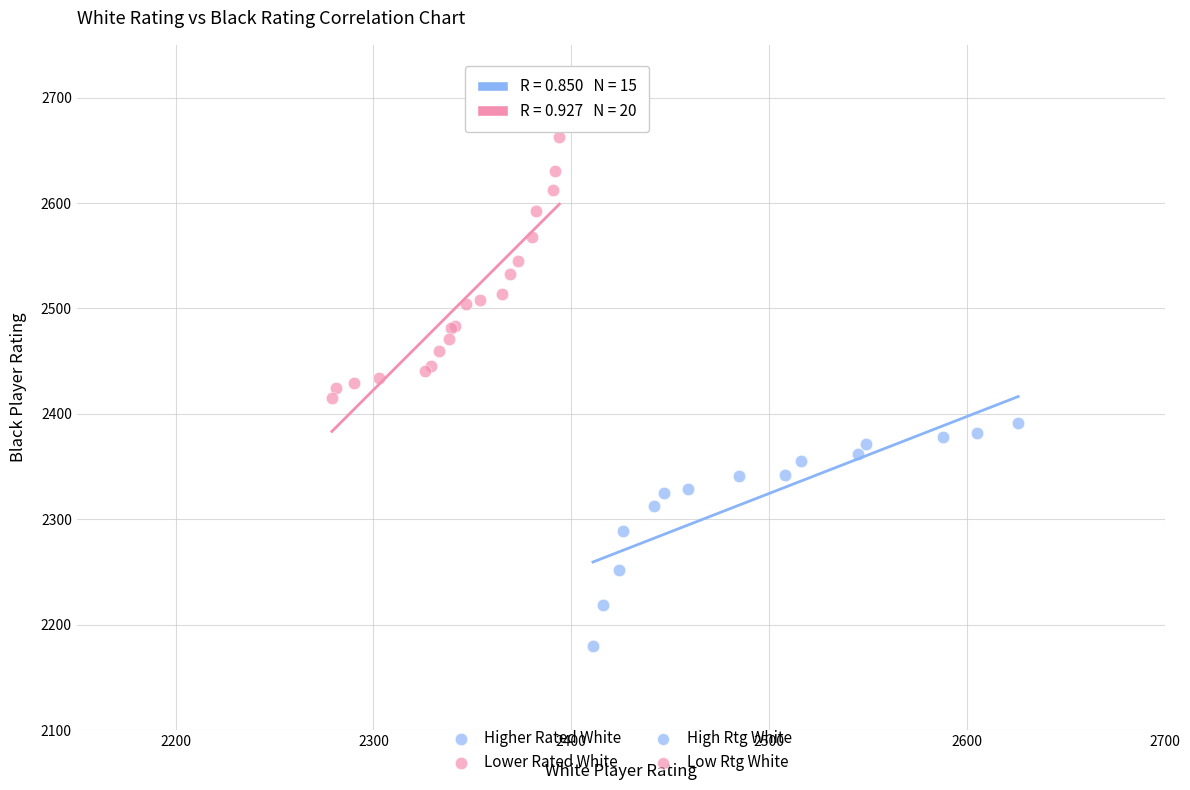

Which series contains the highest Y value?

Lower Rated White